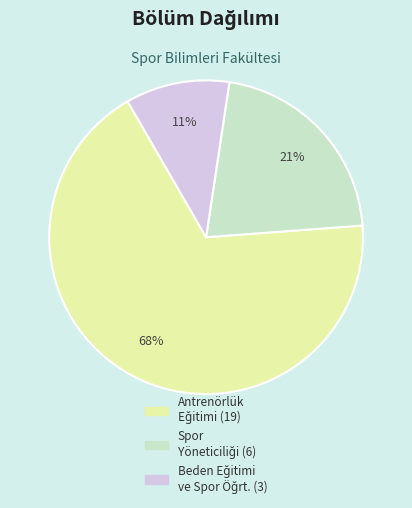

To the nearest percent, what is the average slice percentage?

33%